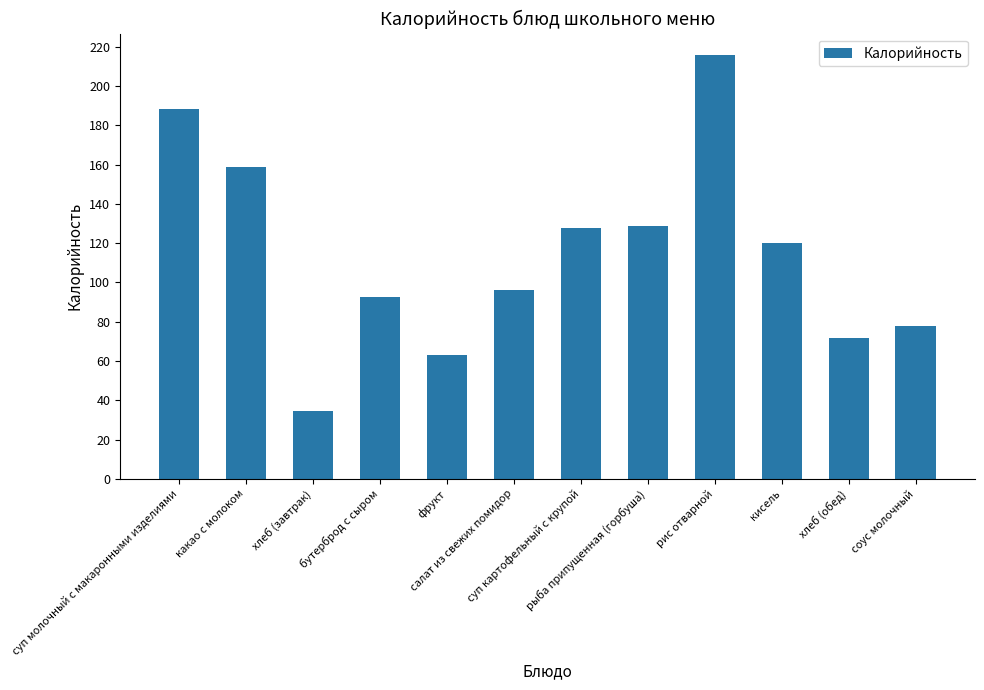

Which has a higher value, кисель or суп молочный с макаронными изделиями?

суп молочный с макаронными изделиями